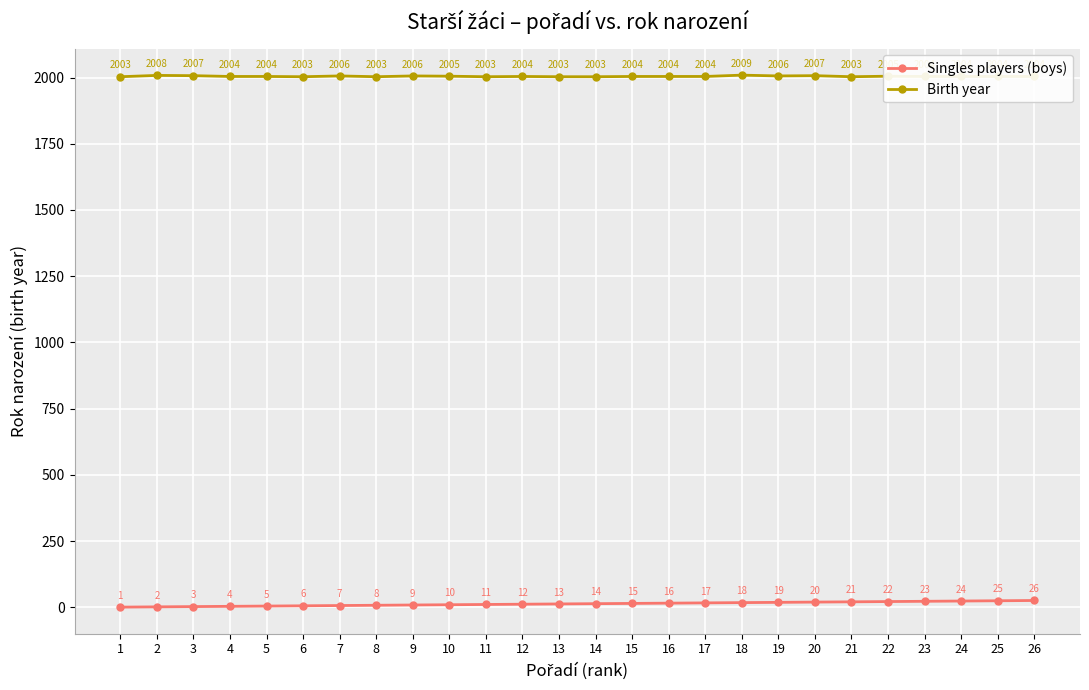

Does the chart display data point markers on the line(s)?

Yes